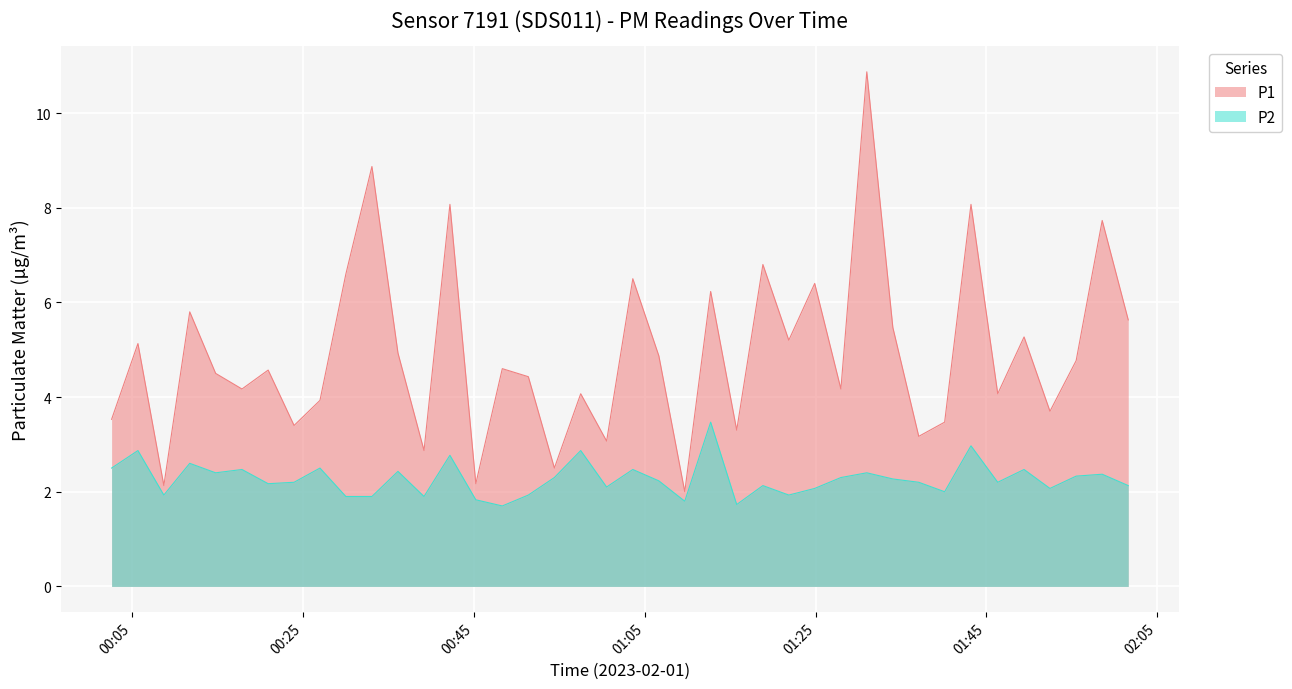

How many lines are shown in the chart?

2